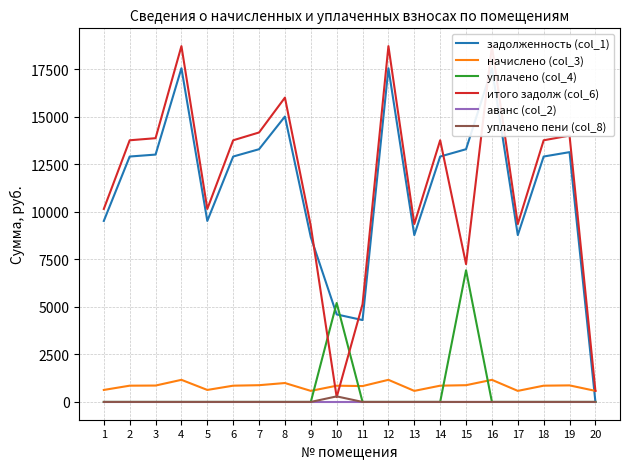

True or false: уплачено пени (col_8) has more than 1 interior local peaks.

False